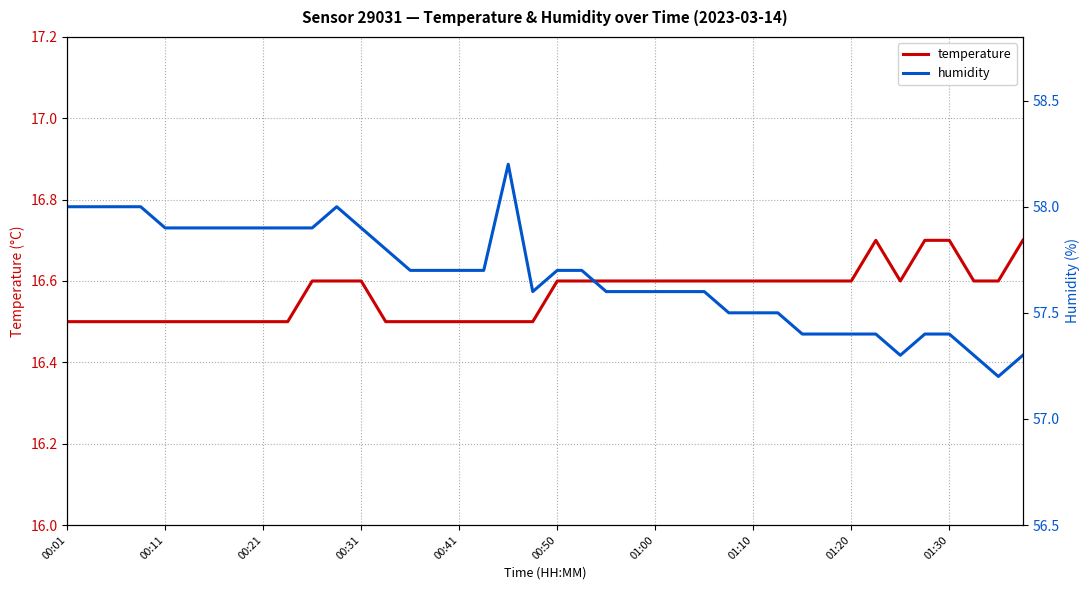

How many interior local peaks does the humidity series have?

2